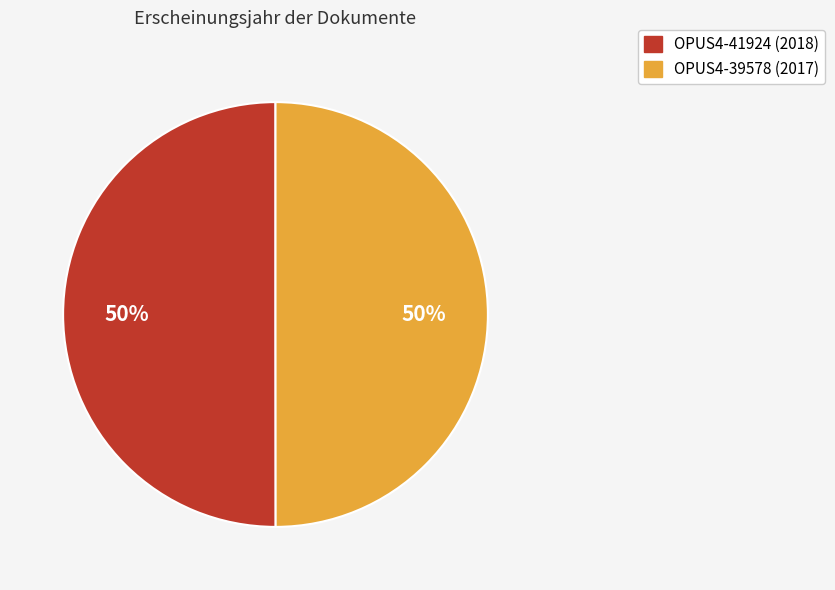

What percentage is the OPUS4-39578 slice, to the nearest percent?

50%